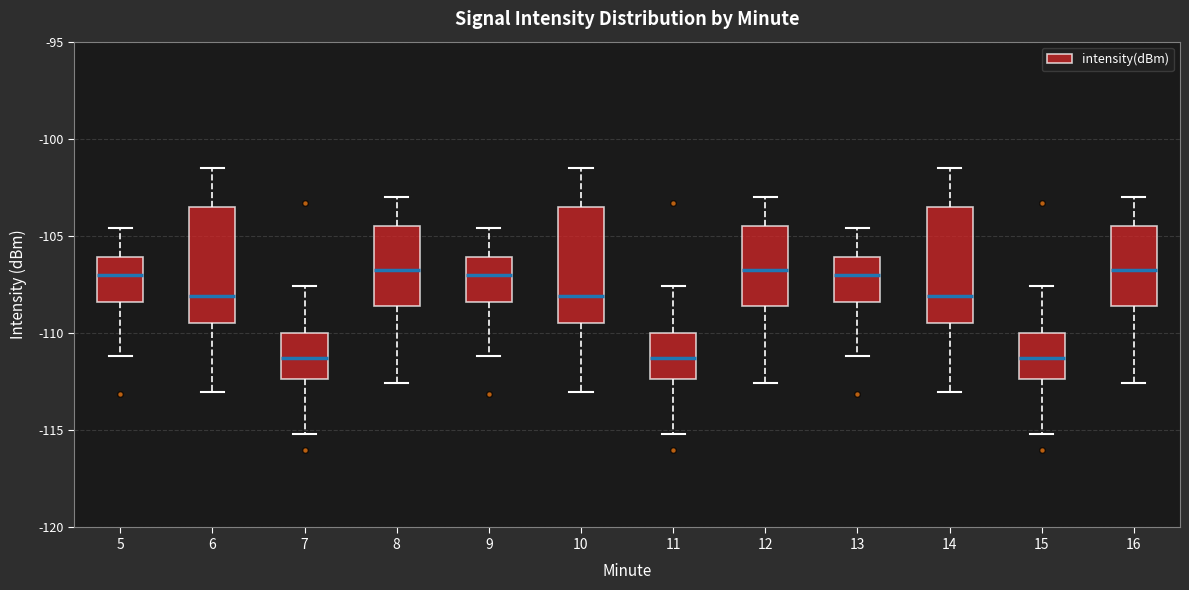

Where does the lower whisker of the box at x = 13 end on the y-axis? The values are not printed on the chart, so give them approximately, as read against the axis.

-111.0